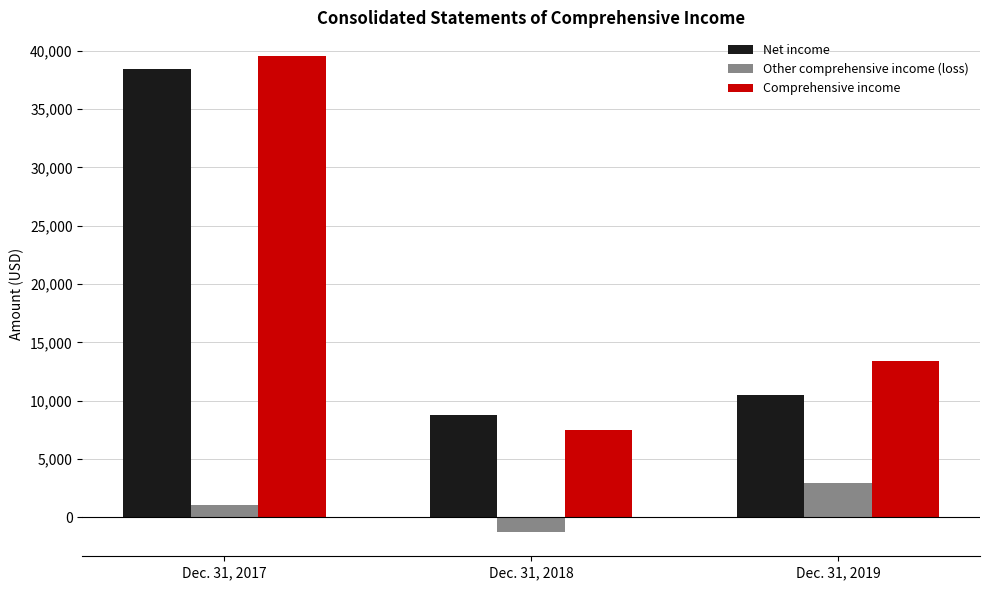

True or false: Net income has a value of 14570 at Dec. 31, 2018.

False